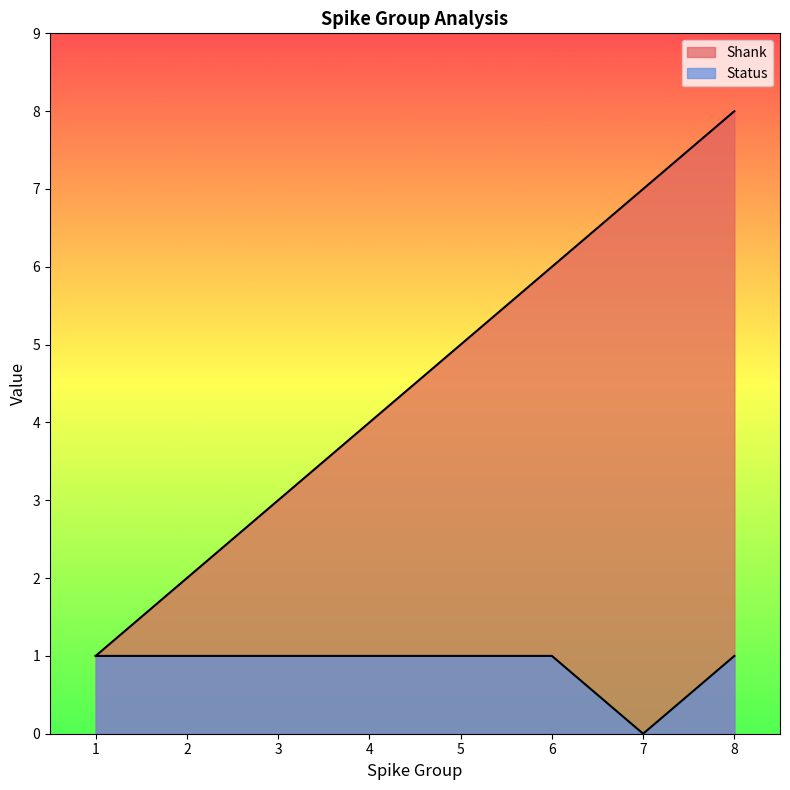

How many data points in Status are less than 1?

1